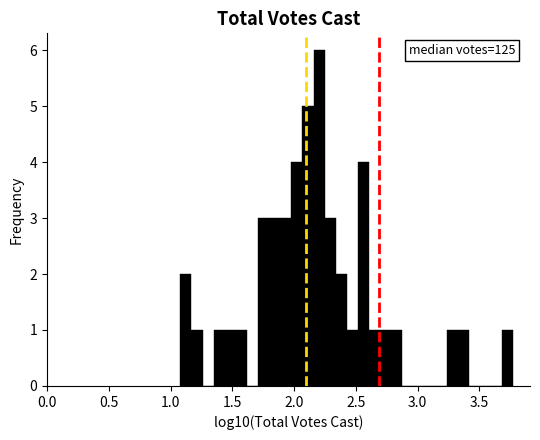

Around what value on the x-axis is the tallest bar? Give the approximate position of its centre, as read against the axis.

2.20